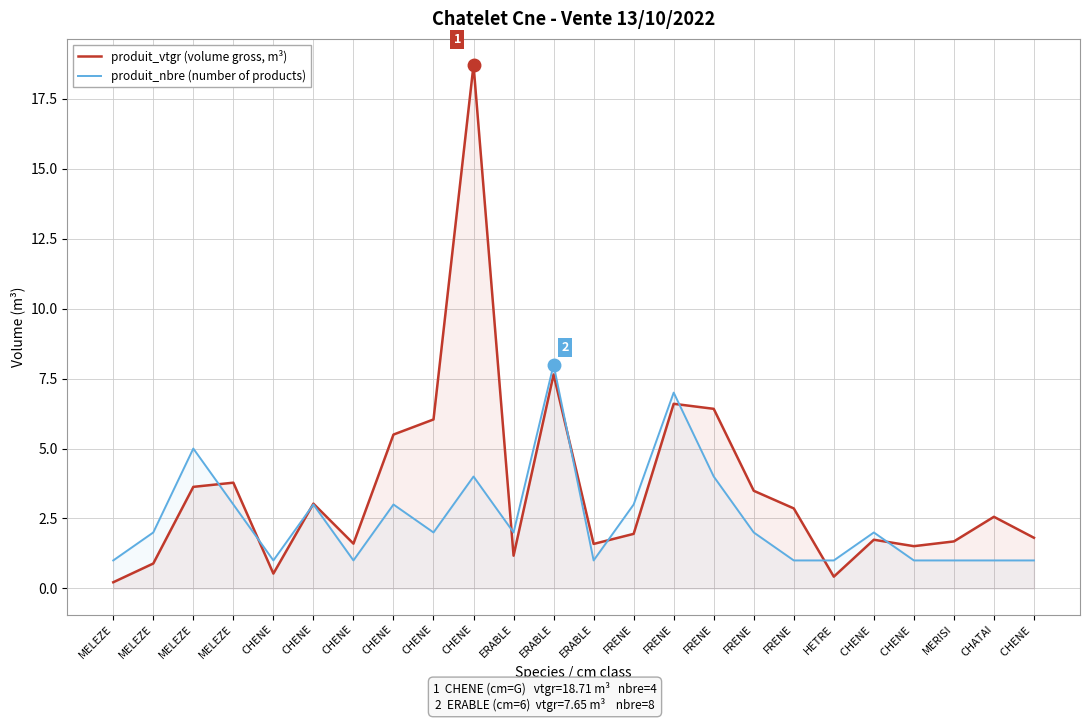

What is the label of the 1st point from the left?

MELEZE